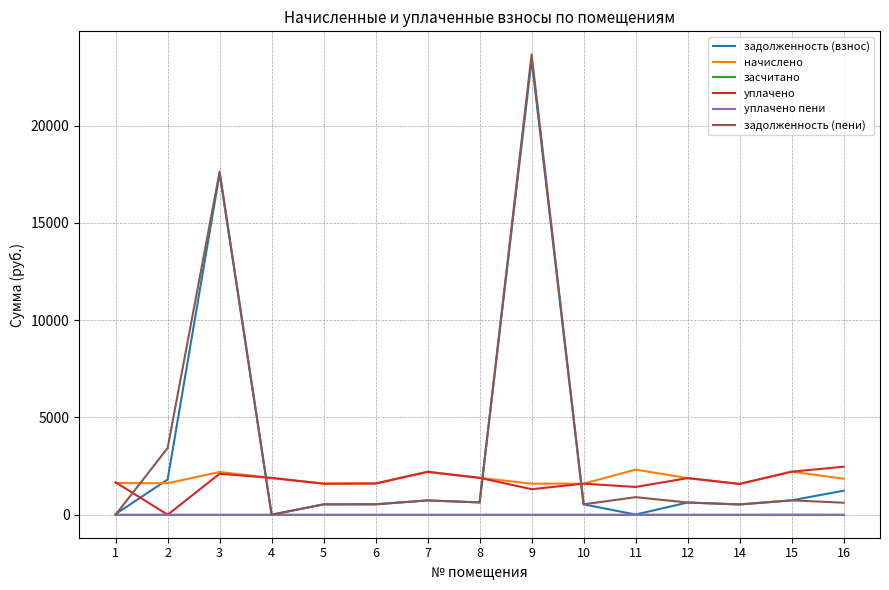

What value does the задолженность (пени) series have at 16?

617.0